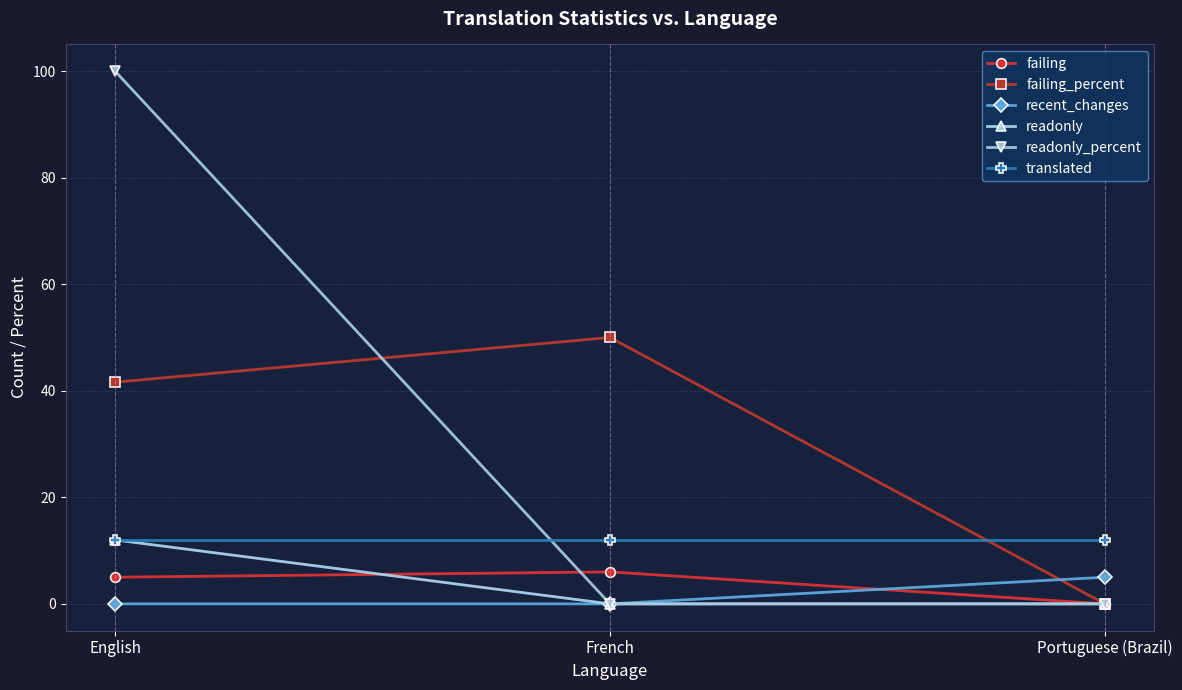

At how many categories does at least one series exceed 5?

3